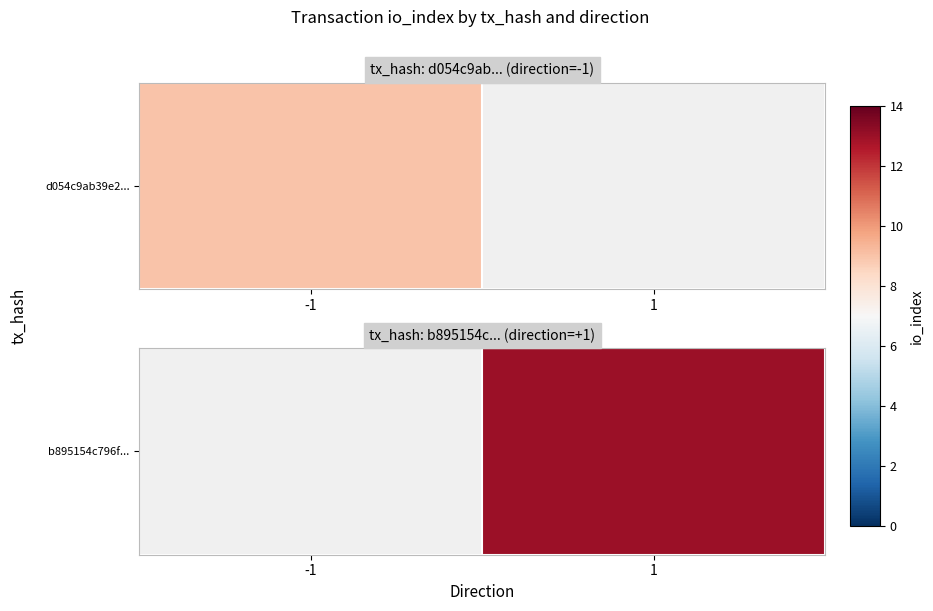

What is the difference between the values at 1 and -1?

13